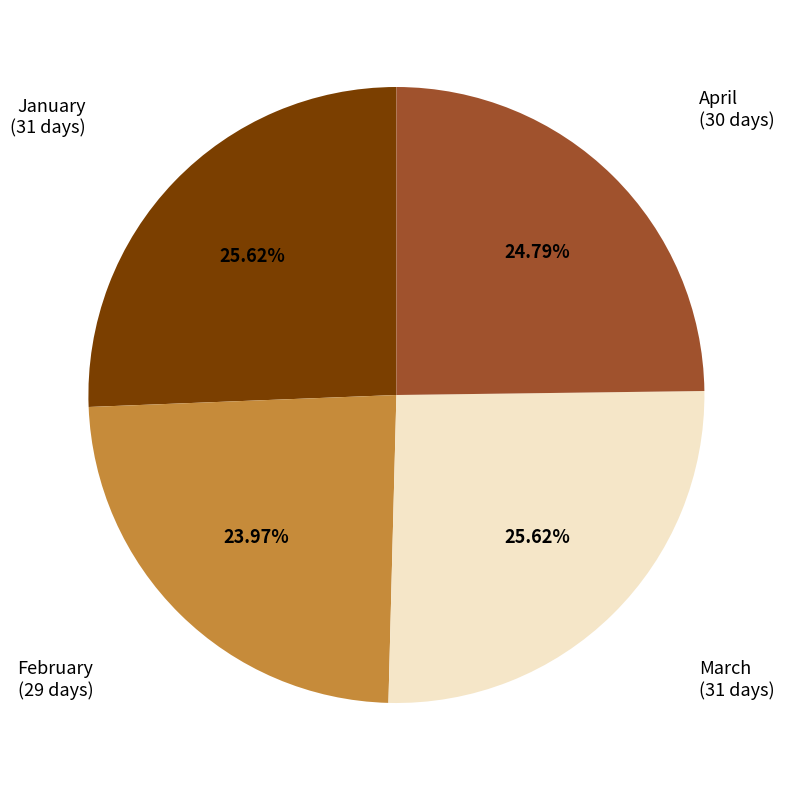

Does any single category account for the majority?

No